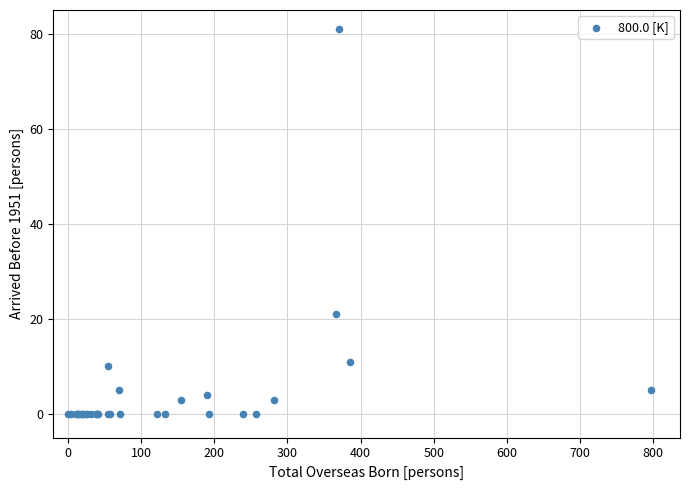

What Y value in the scatter plot is closest to 40?

21